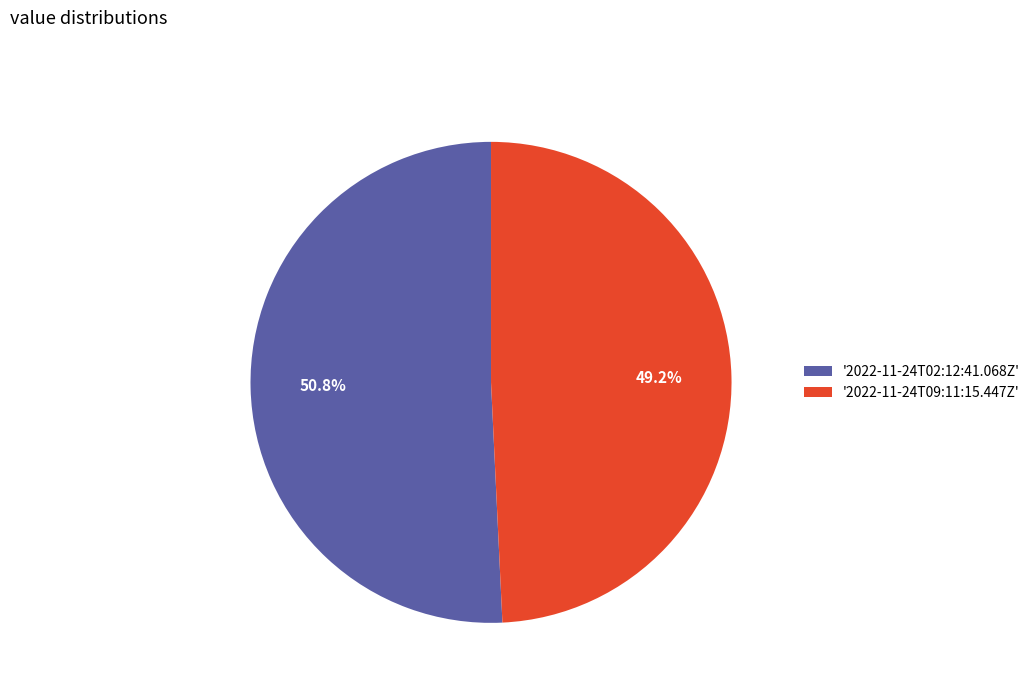

Which has a higher value, '2022-11-24T02:12:41.068Z' or '2022-11-24T09:11:15.447Z'?

'2022-11-24T02:12:41.068Z'